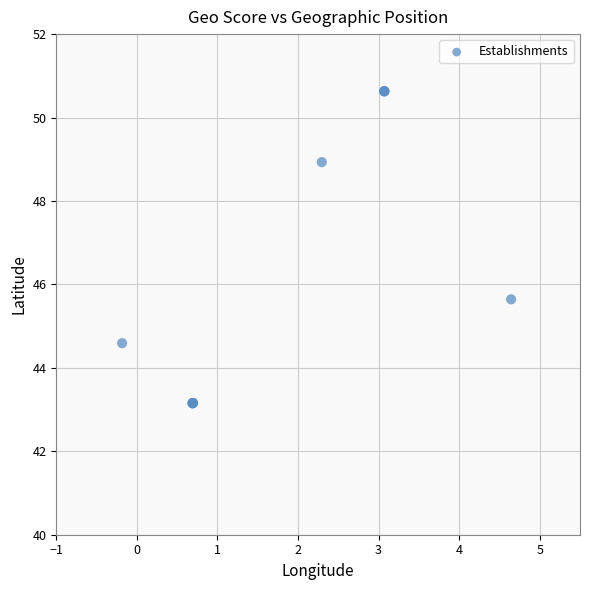

What Y value in the scatter plot is closest to 46?

45.6